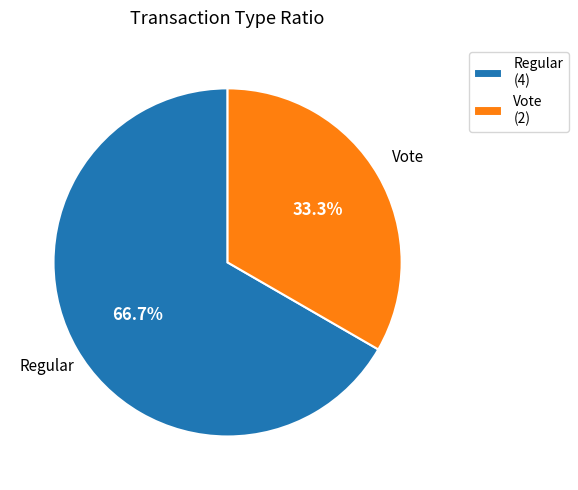

Does Vote represent more than half of the total?

No